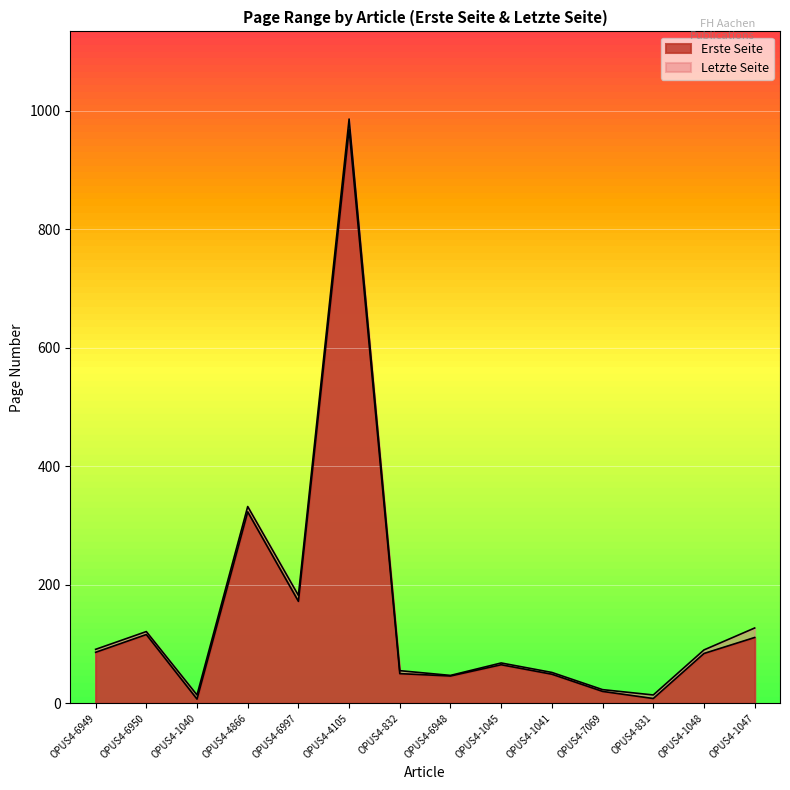

What is the label of the 13th point from the right?

OPUS4-6950